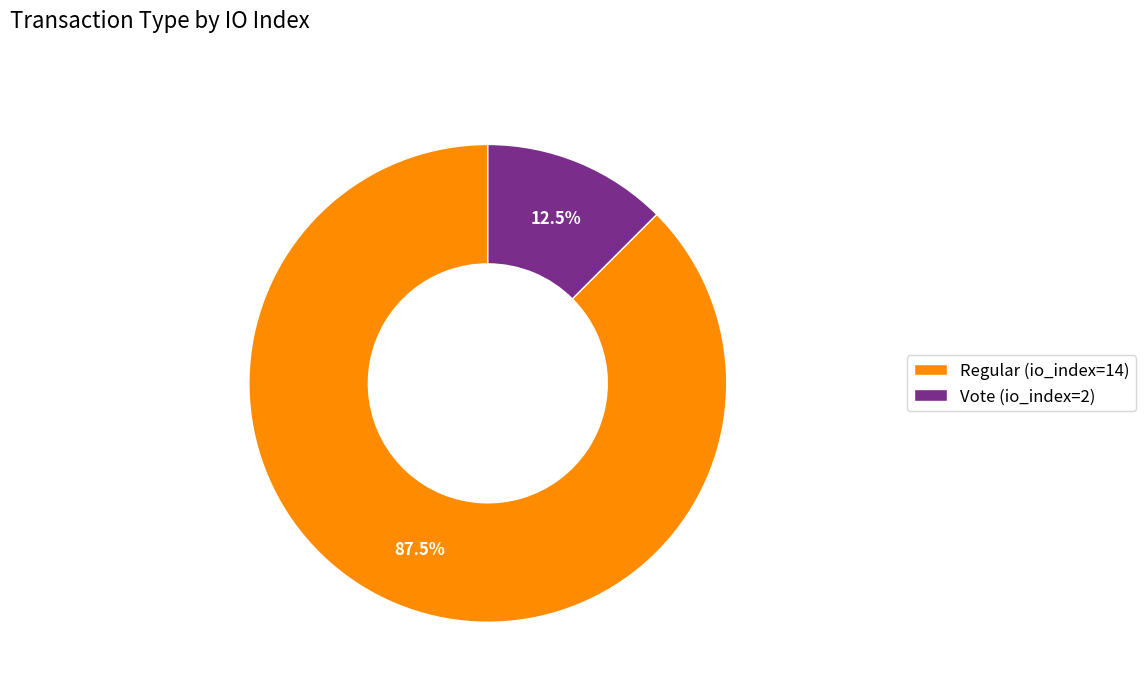

To the nearest percent, what is the difference between the largest and smallest slice percentages?

75%